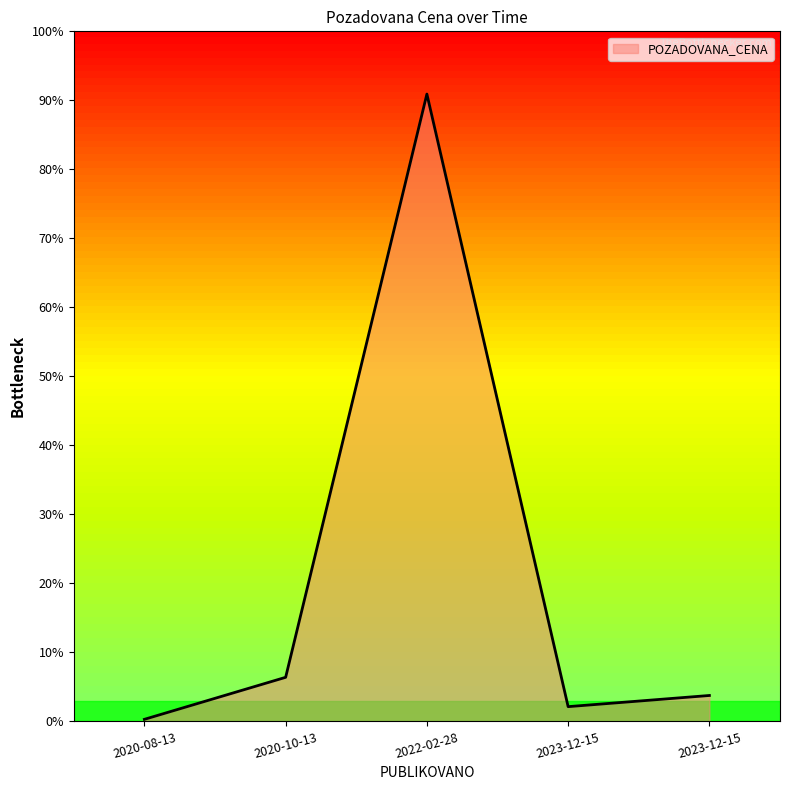

Is this an area chart (filled region under the line)?

Yes